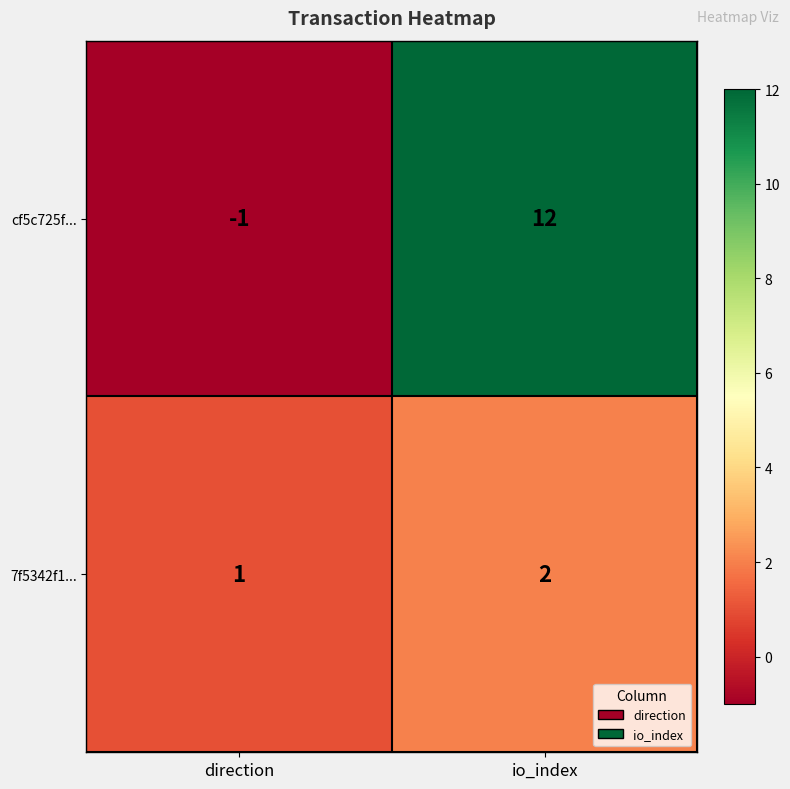

How many values in the cf5c725f... series are below 12?

1